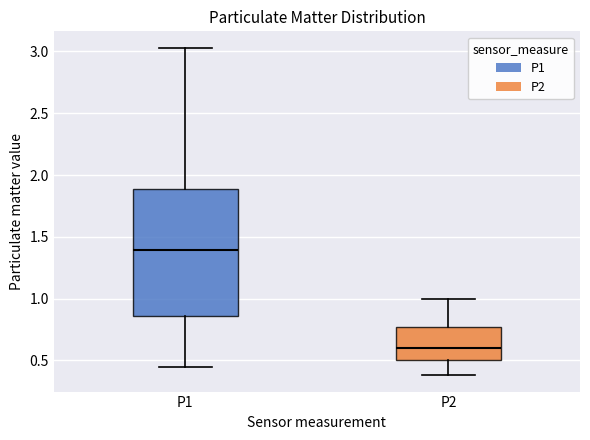

Reading left to right, transcribe this box plot: for each box, give where its median line is, the range the box spans, and where its two whiskers end, as read against the y-axis. The values are not printed on the chart, so give them approximately, as read against the axis.

P1: median 1.40, box 0.85 to 1.90, whiskers 0.45 to 3.05
P2: median 0.60, box 0.50 to 0.75, whiskers 0.40 to 1.00